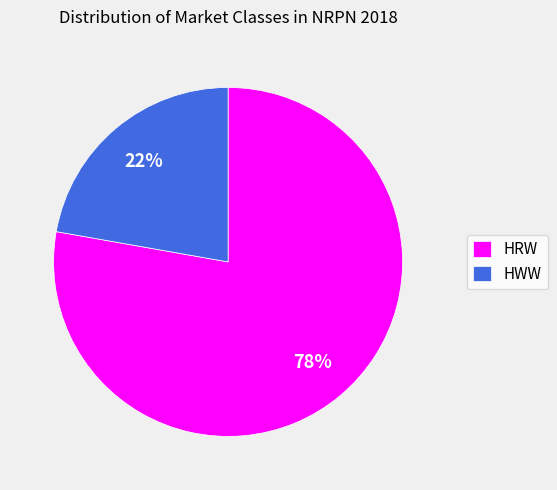

Is the sum of HRW and HWW greater than half?

Yes